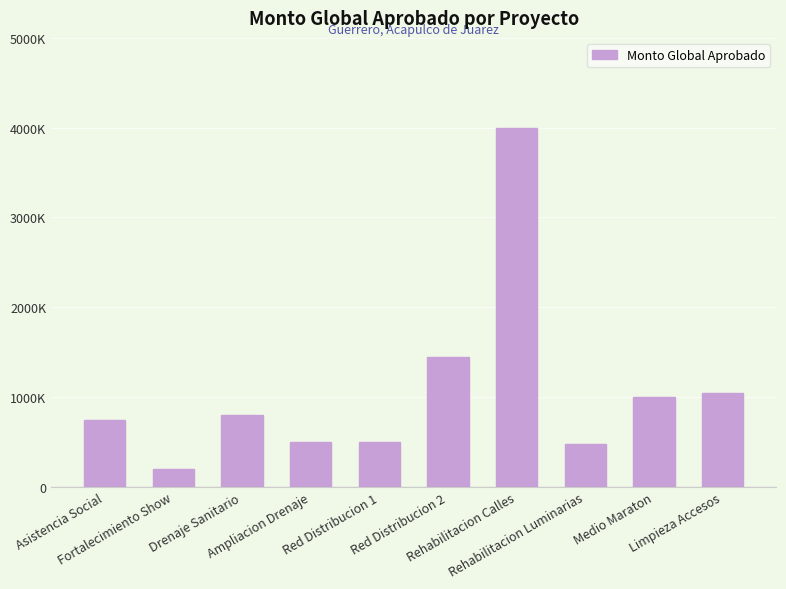

What is the change in value from Ampliacion Drenaje to Limpieza Accesos?

+542000